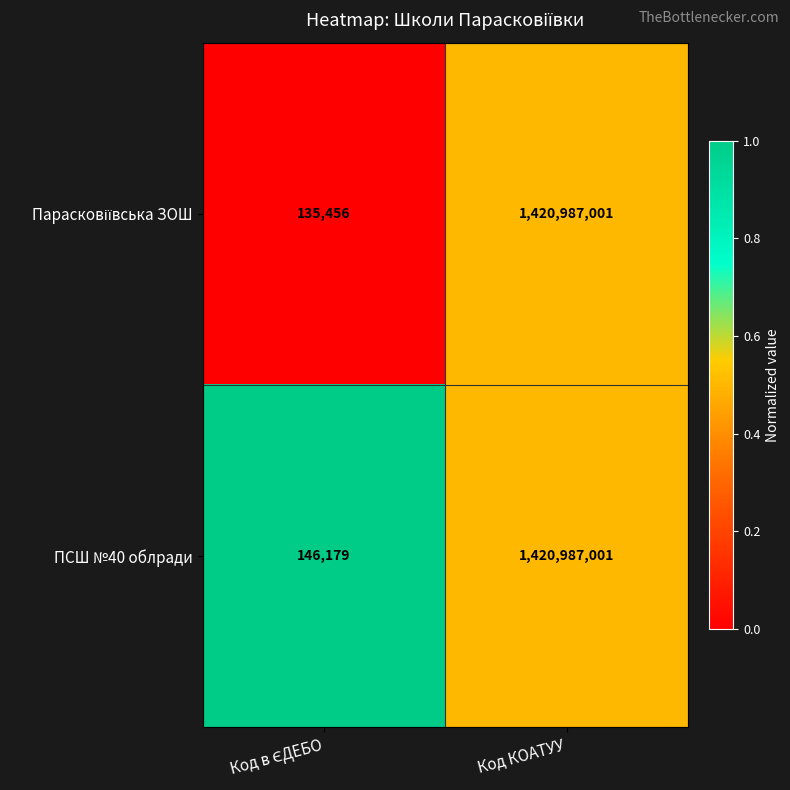

What is the average value of the ПСШ №40 облради series?

710566590